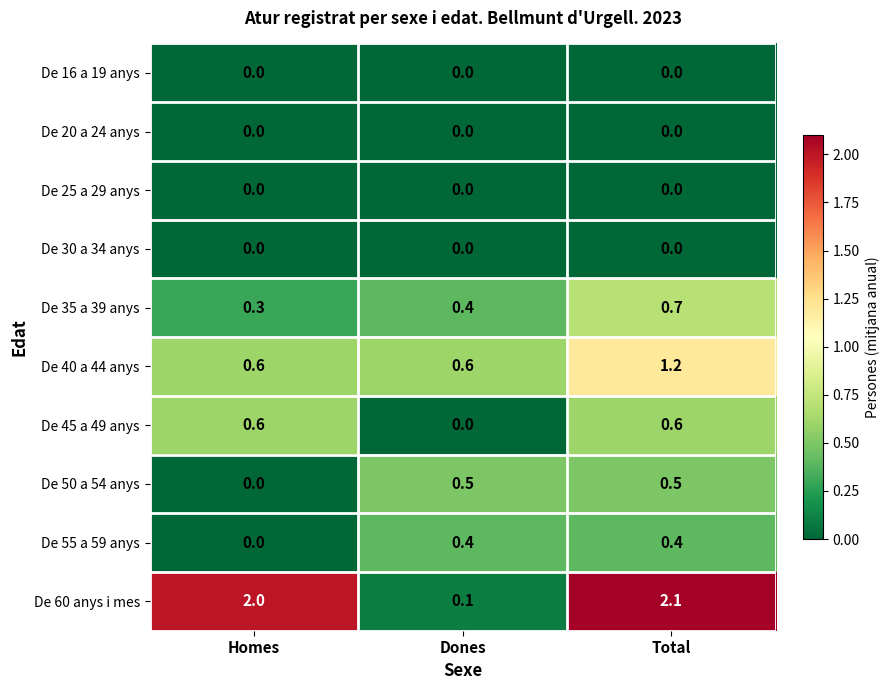

At which label does De 45 a 49 anys reach its minimum?

Dones